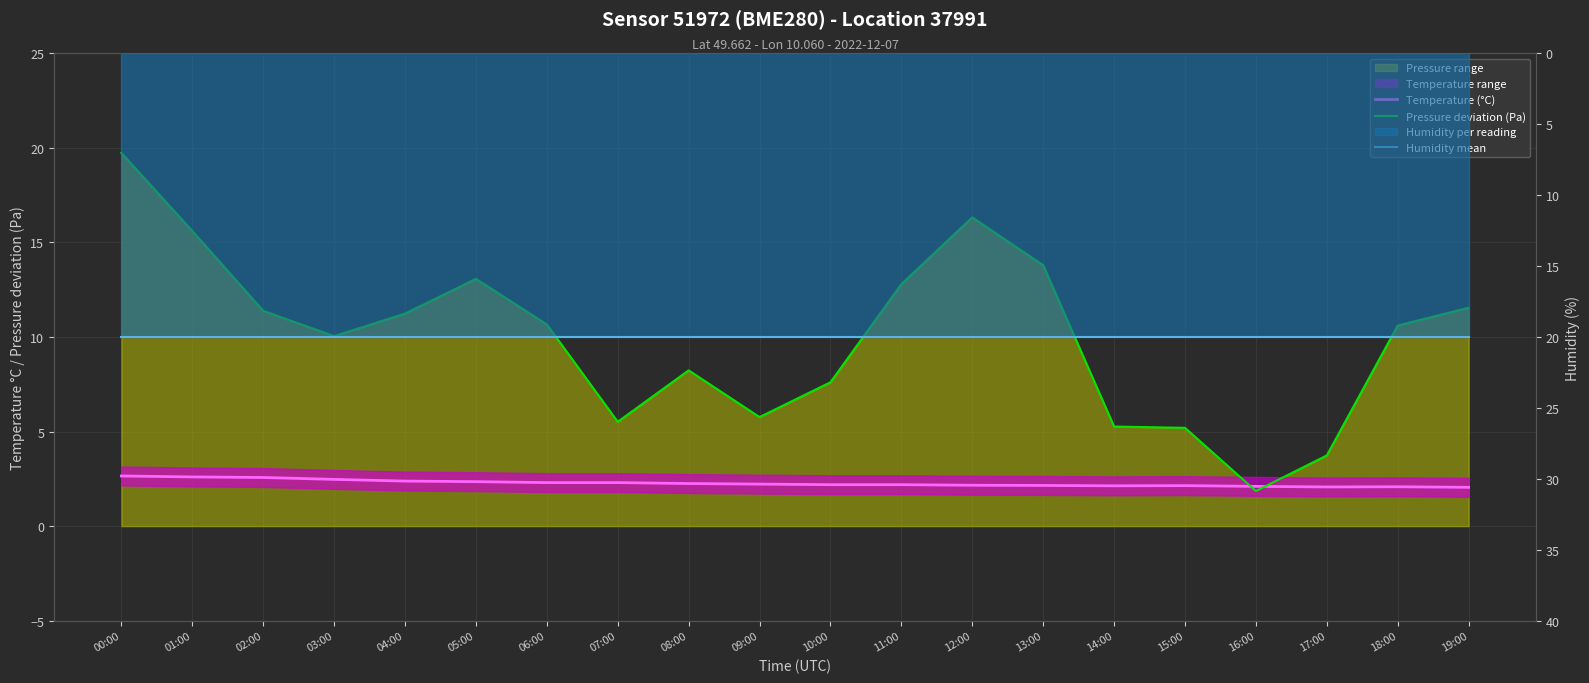

Reading left to right, transcribe all the data shown in this chart.

Temperature (°C): 00:00=2.6	01:00=2.6	02:00=2.6	03:00=2.5	04:00=2.4	05:00=2.4	06:00=2.3	07:00=2.3	08:00=2.2	09:00=2.2	10:00=2.2	11:00=2.2	12:00=2.2	13:00=2.1	14:00=2.1	15:00=2.1	16:00=2.1	17:00=2.1	18:00=2.1	19:00=2.0
Pressure deviation (Pa): 00:00=19.7	01:00=15.6	02:00=11.4	03:00=10.0	04:00=11.2	05:00=13.1	06:00=10.7	07:00=5.5	08:00=8.2	09:00=5.8	10:00=7.6	11:00=12.8	12:00=16.3	13:00=13.8	14:00=5.3	15:00=5.2	16:00=1.9	17:00=3.7	18:00=10.6	19:00=11.5
Humidity mean: 00:00=20.0	01:00=20.0	02:00=20.0	03:00=20.0	04:00=20.0	05:00=20.0	06:00=20.0	07:00=20.0	08:00=20.0	09:00=20.0	10:00=20.0	11:00=20.0	12:00=20.0	13:00=20.0	14:00=20.0	15:00=20.0	16:00=20.0	17:00=20.0	18:00=20.0	19:00=20.0